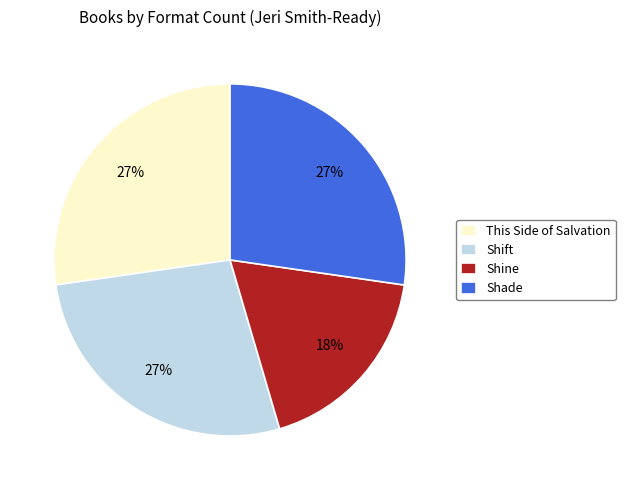

To the nearest percent, what is the combined percentage of Shift and Shine?

45%